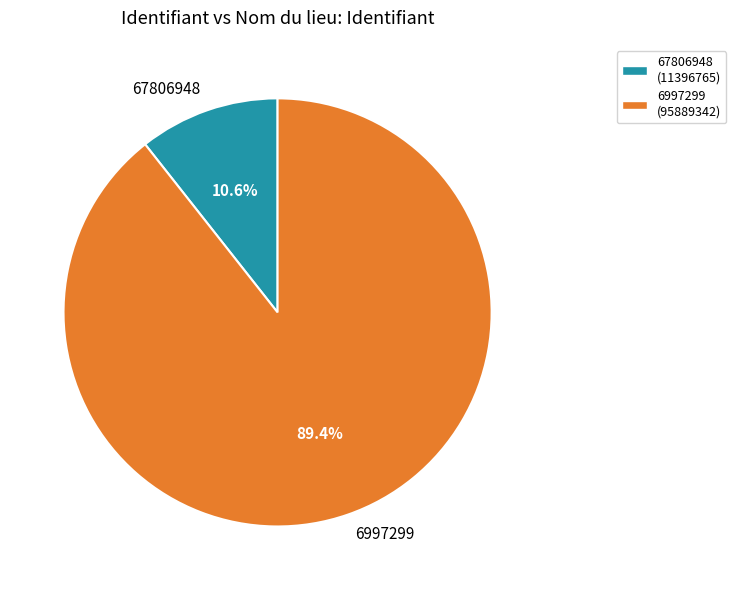

How many slices are in this pie chart?

2